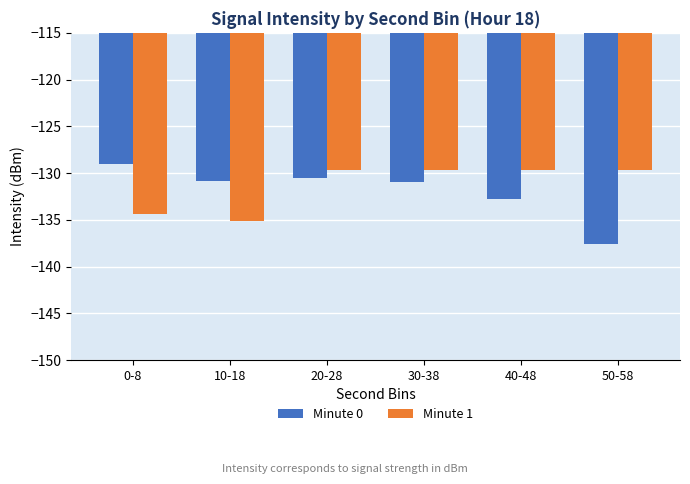

Does the chart contain stacked bars?

No